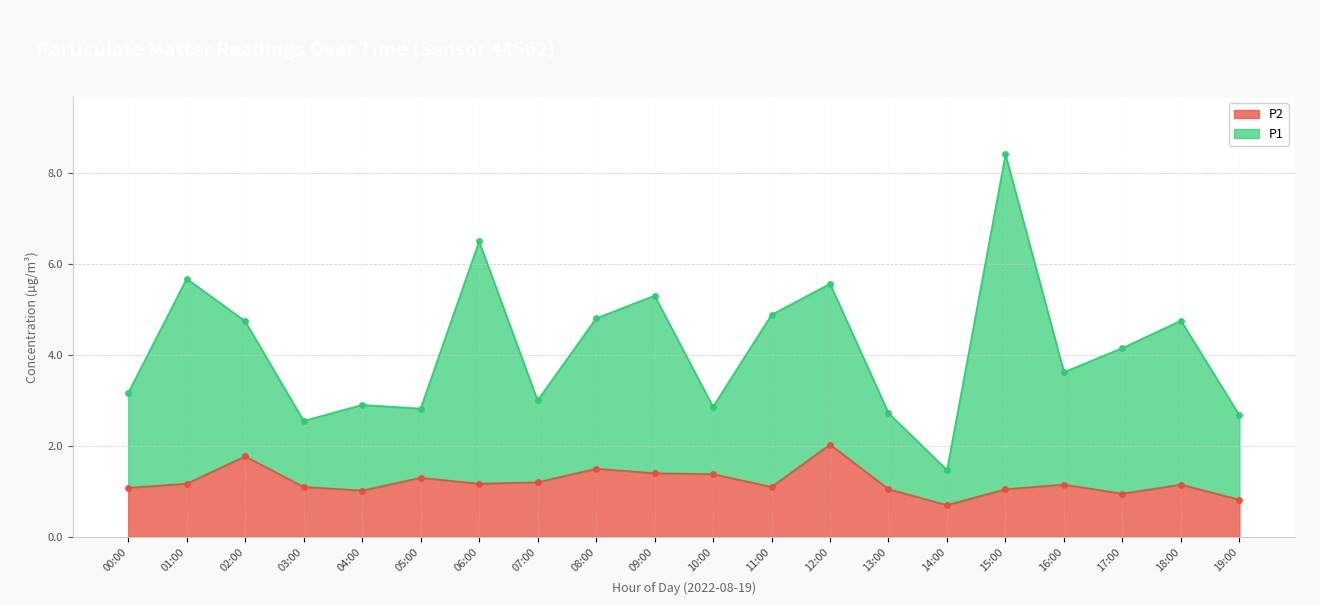

True or false: P1 and P2 intersect in this chart.

False